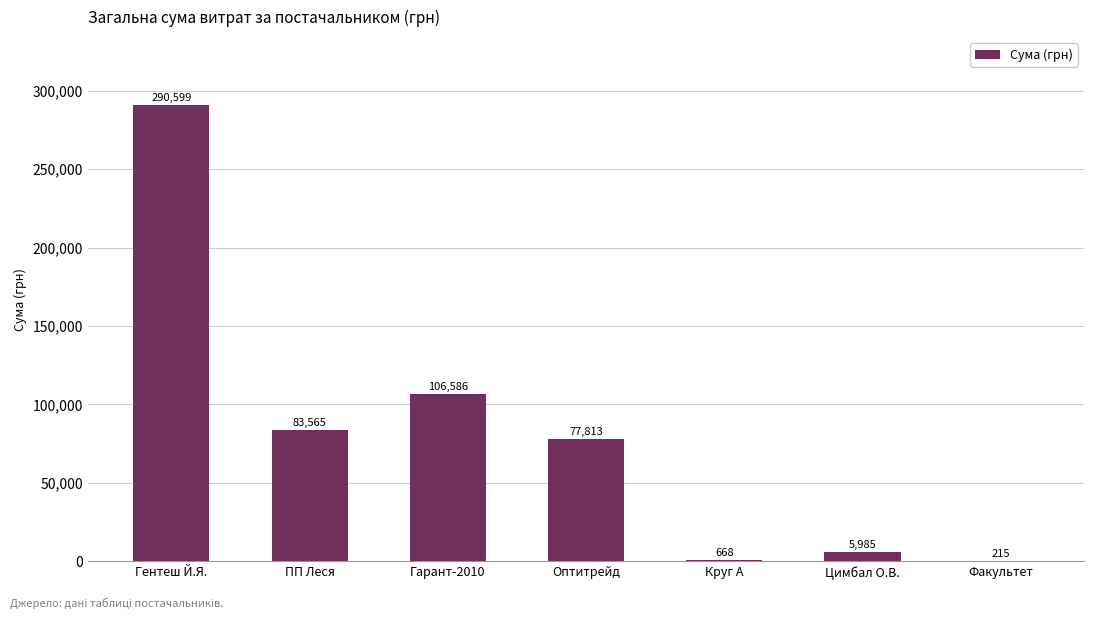

Where does the data first go above 77813?

Гентеш Й.Я.